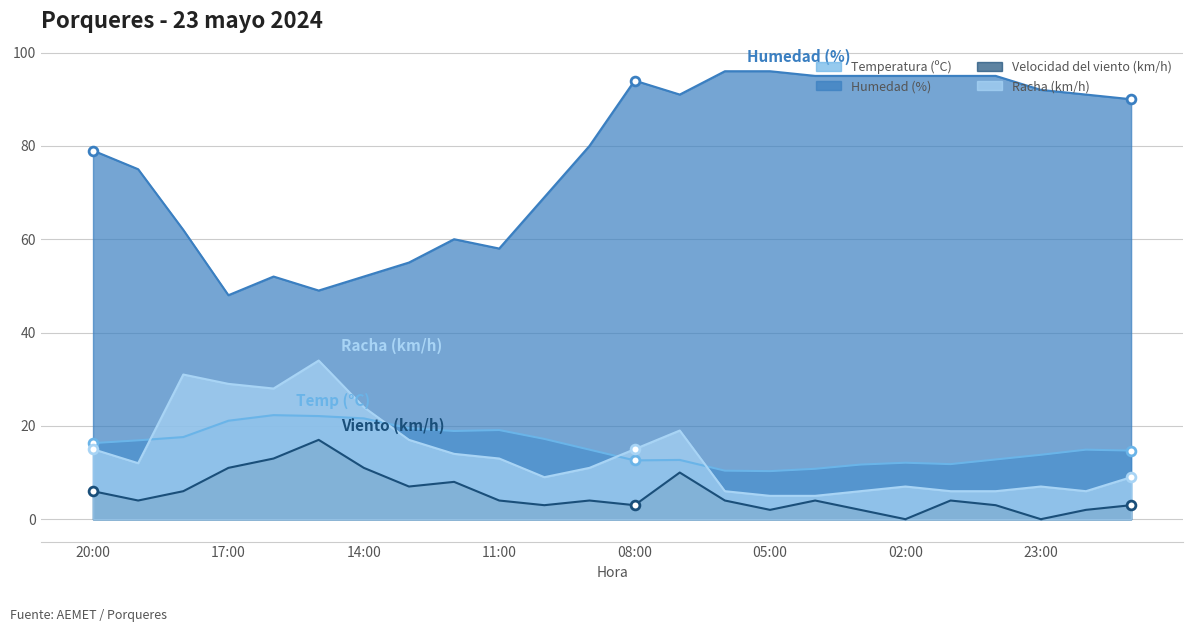

At which category is the sum across all series the highest?

07:00